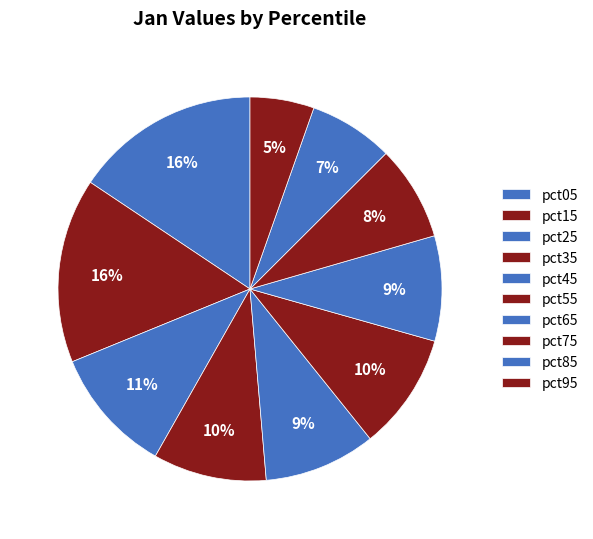

Which has a higher value, pct85 or pct35?

pct35